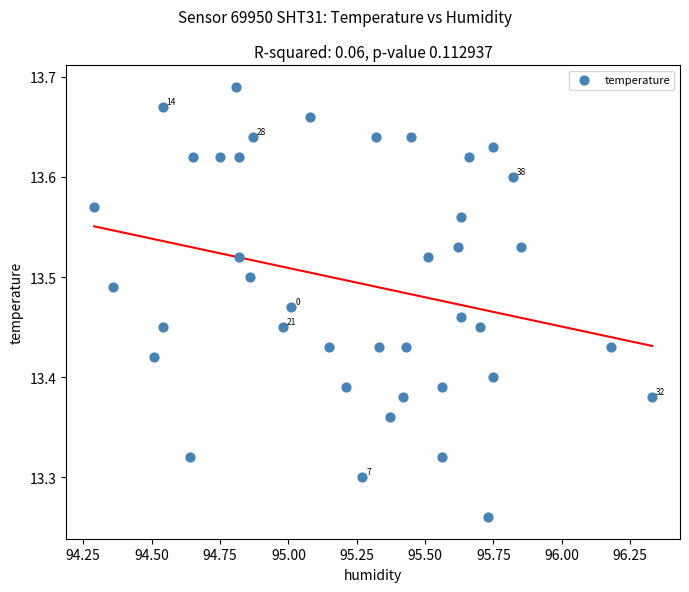

What is the range of X values (max minus min)?

2.0